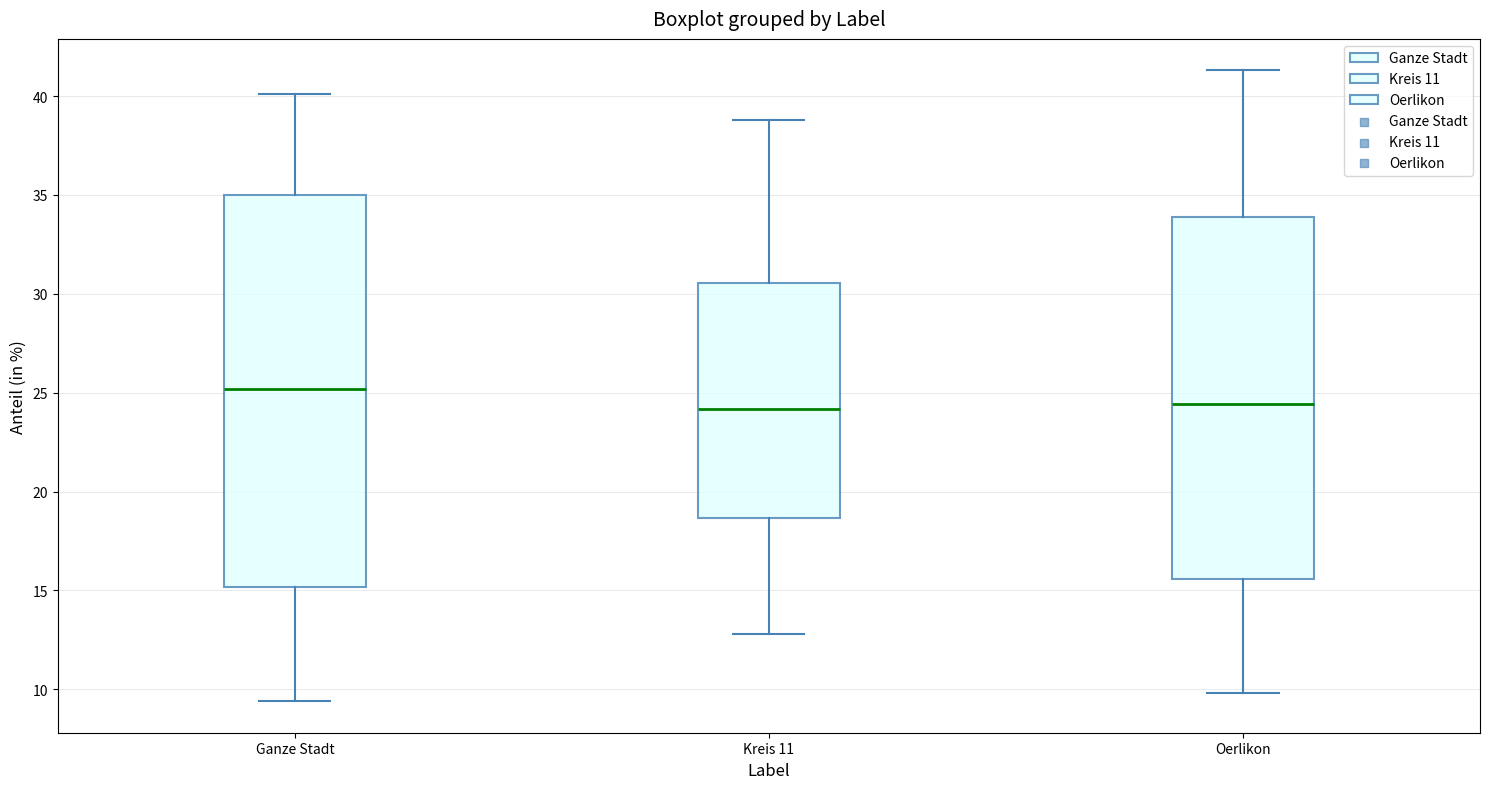

Comparing the boxes themselves (not the whiskers), which one is the tallest?

Ganze Stadt